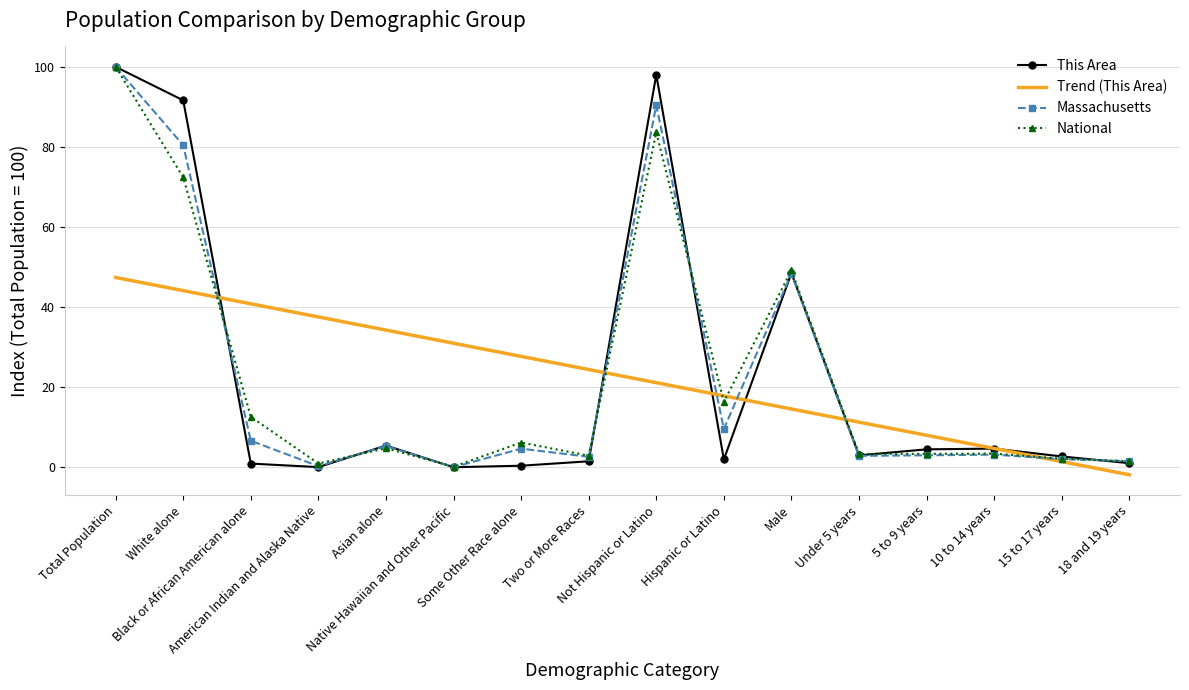

At how many categories does at least one series exceed 94?

2